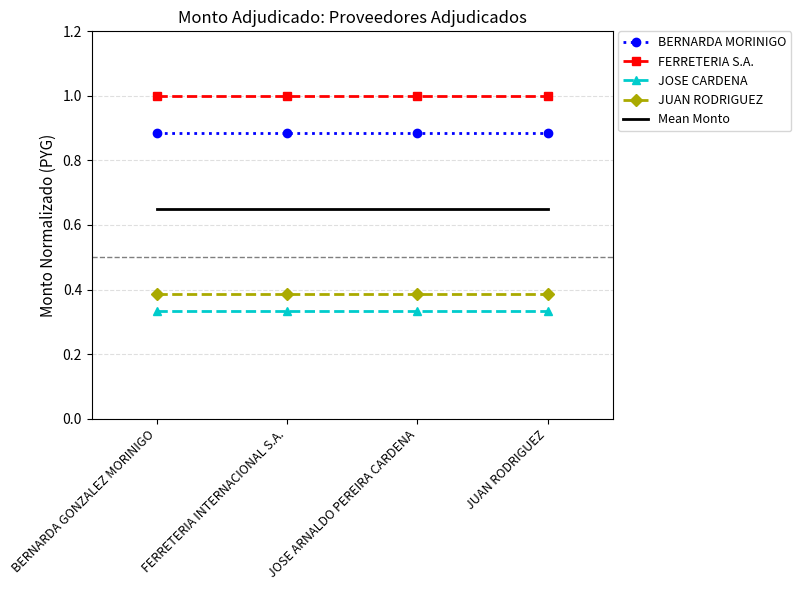

Read the FERRETERIA S.A. value at BERNARDA GONZALEZ MORINIGO.

1.0